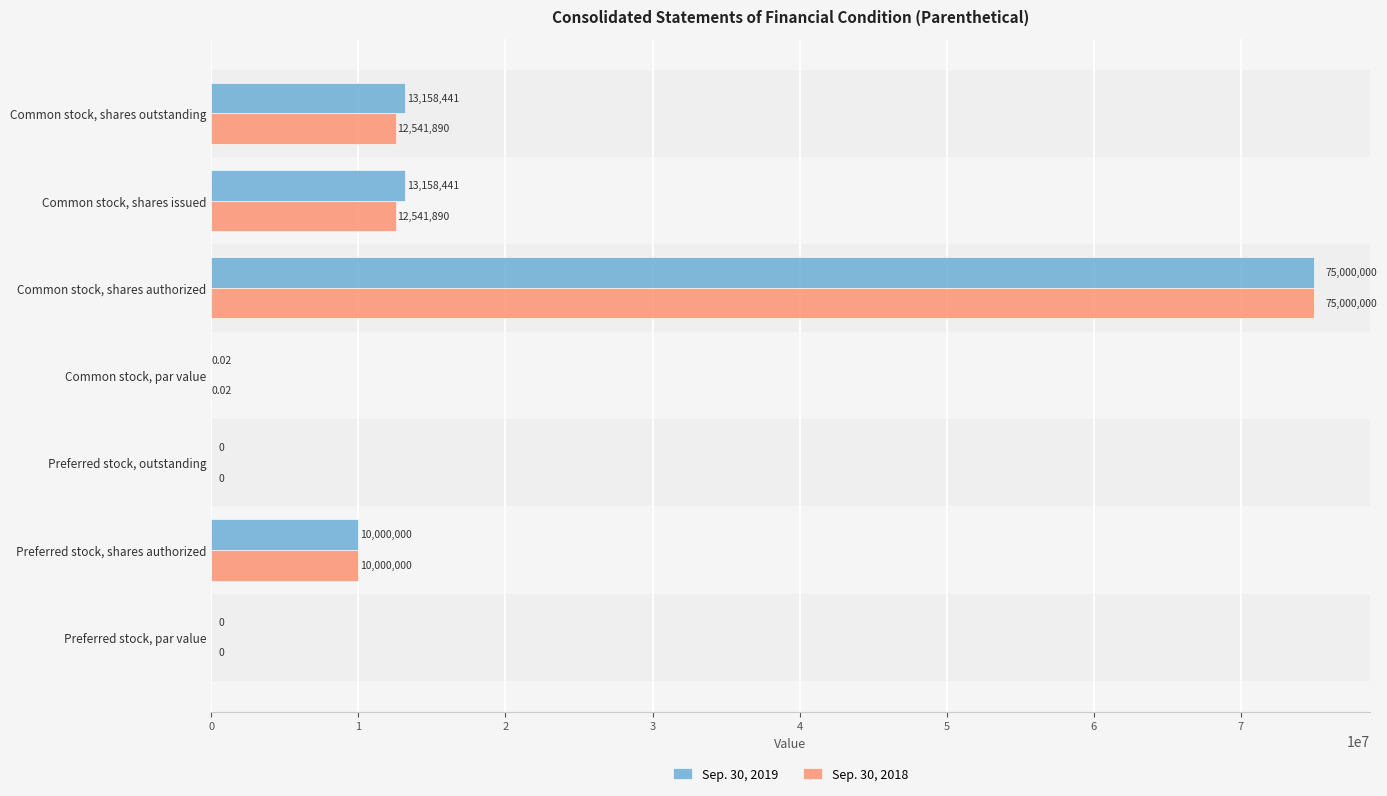

What is the sum of all Sep. 30, 2019 values?

111316882.0